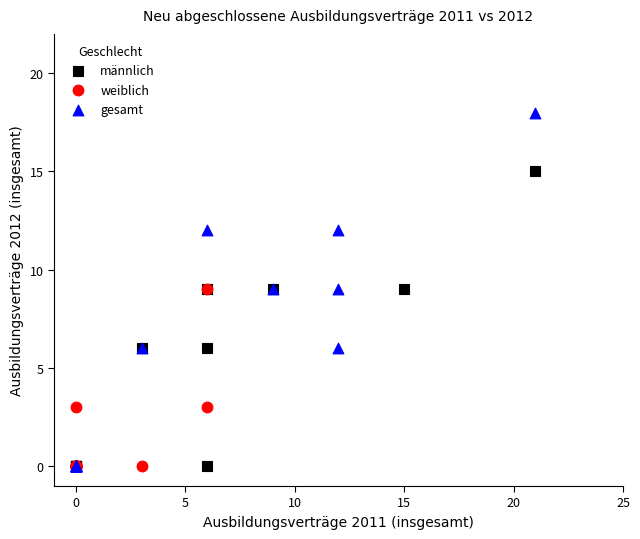

Which series has the largest Y range (max minus min)?

gesamt